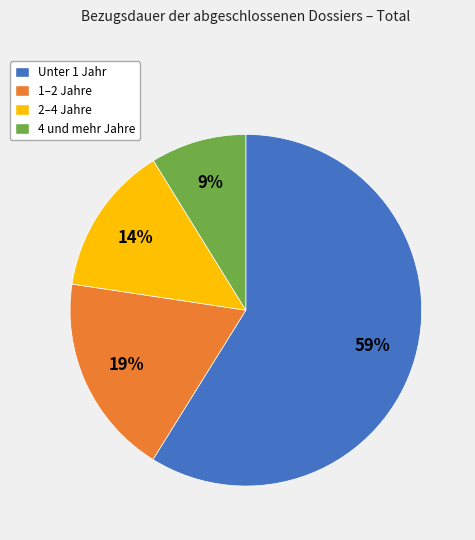

To the nearest percent, what is the difference between the 2–4 Jahre and Unter 1 Jahr slice percentages?

45%